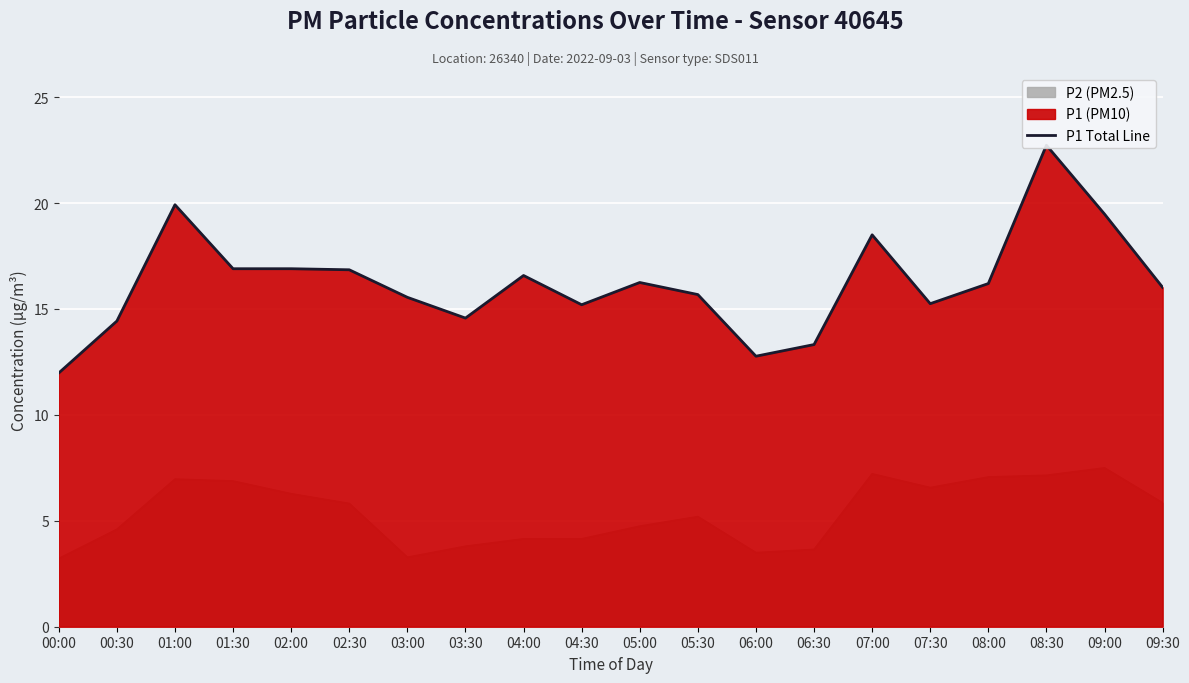

What is the approximate value at 06:00?

12.8